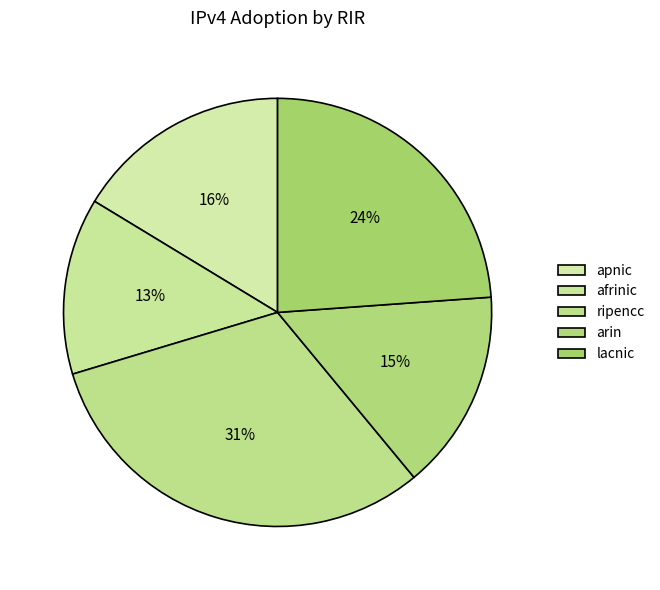

Does any single category account for the majority?

No